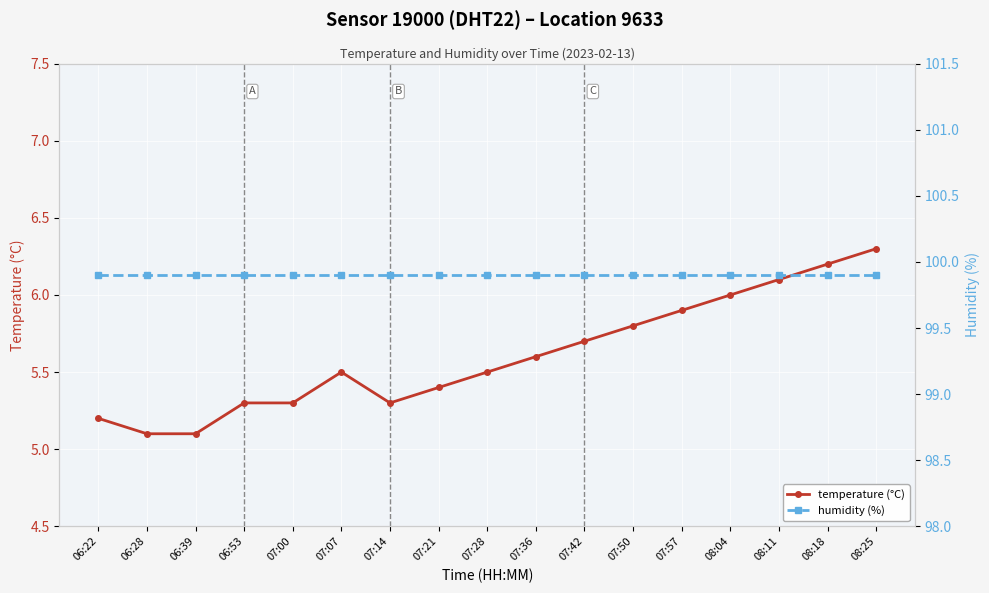

What is the sum of the humidity (%) values at 06:22 and 06:39?

199.8